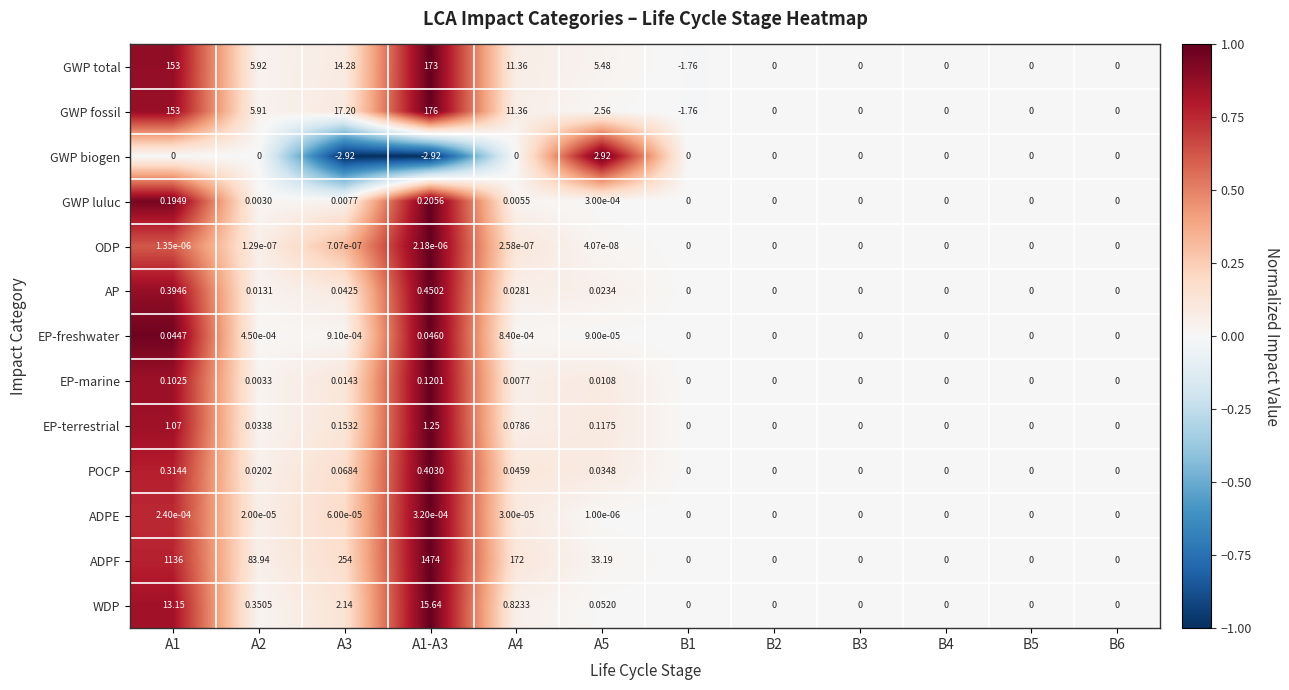

Is the value of GWP fossil at B2 greater than the value of EP-marine at A5?

No